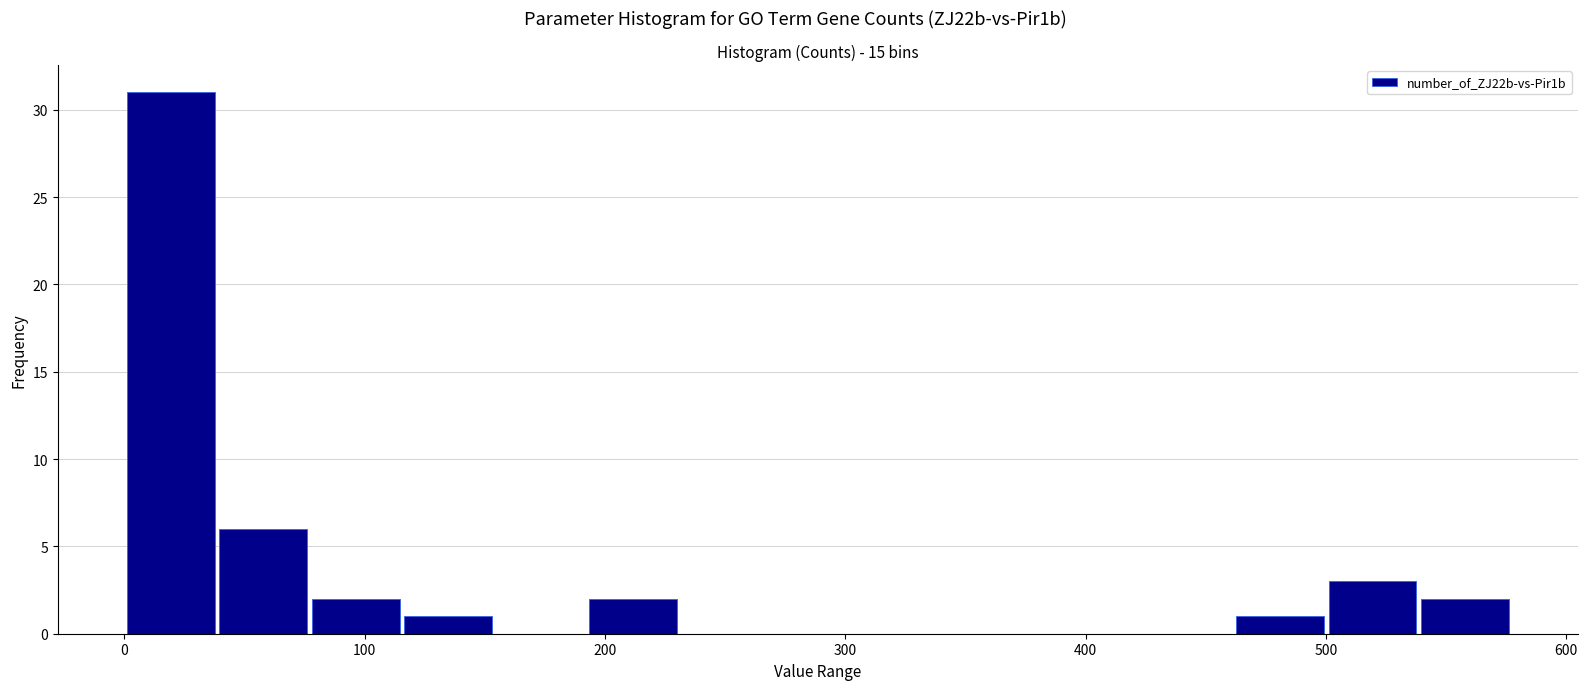

Read against the x-axis, roughly where is the centre of the tallest bar?

20